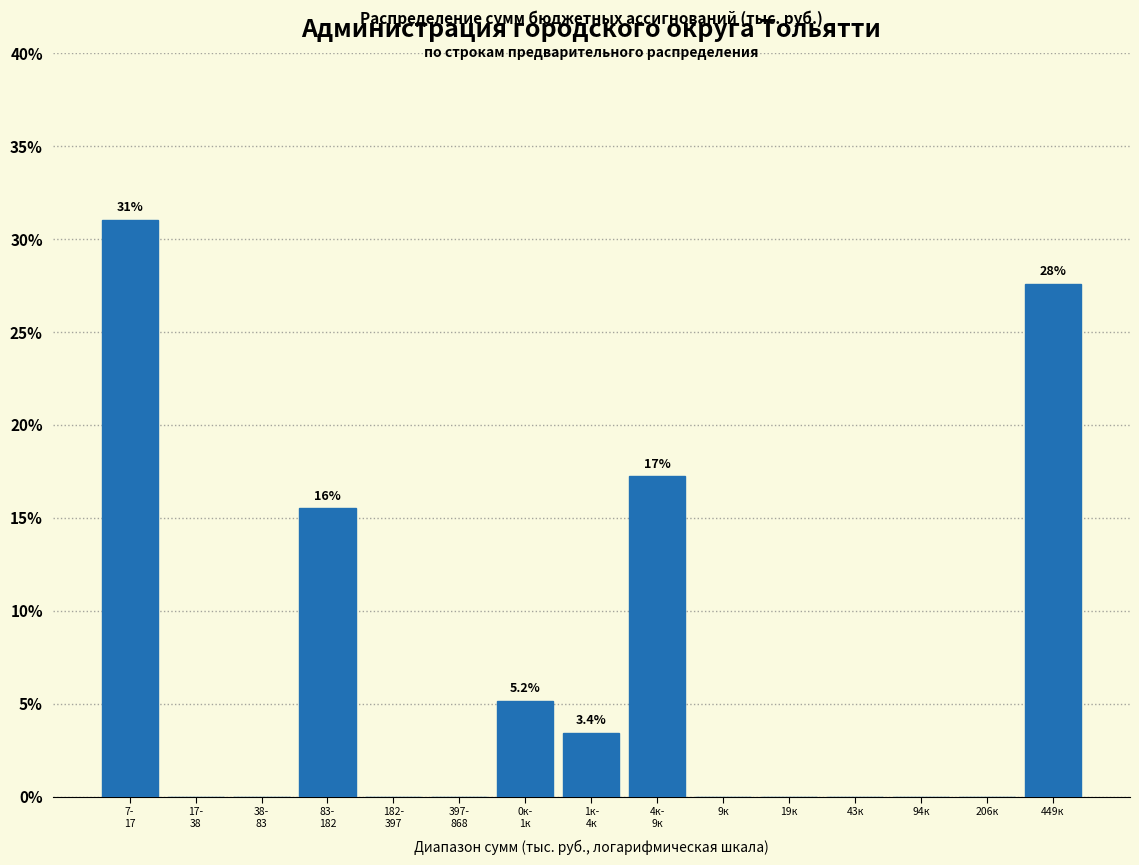

What is the greatest value displayed?

31.0